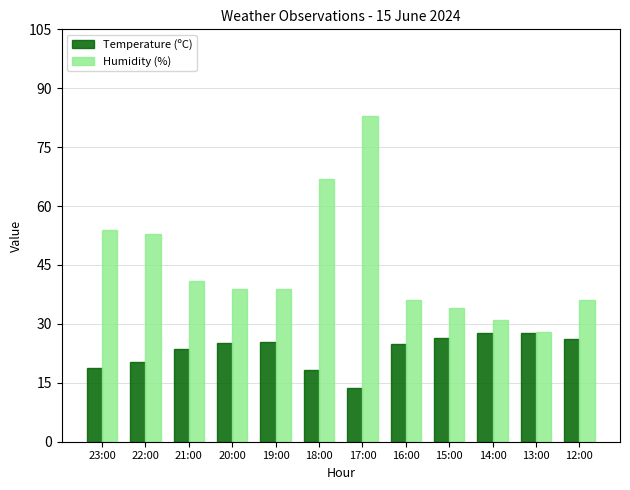

List the series in order of their peak value, lowest first.

Temperature (ºC), Humidity (%)